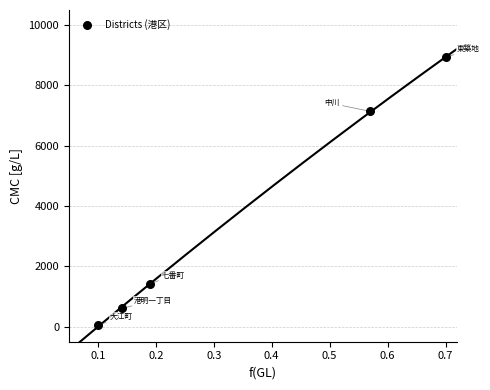

What Y value in the scatter plot is closest to 4485?

7138